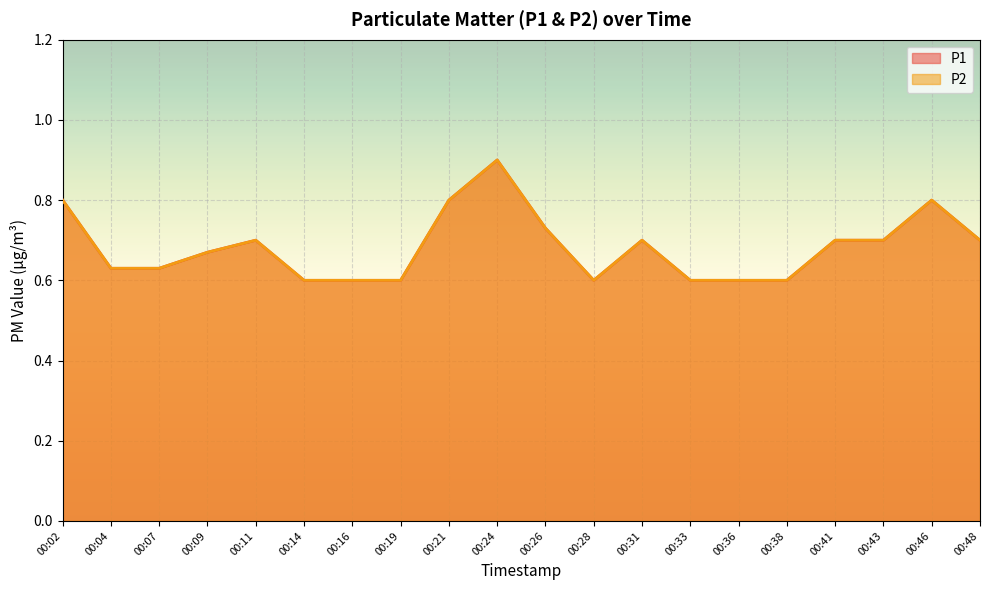

Which has a higher value, 00:46 or 00:14?

00:46